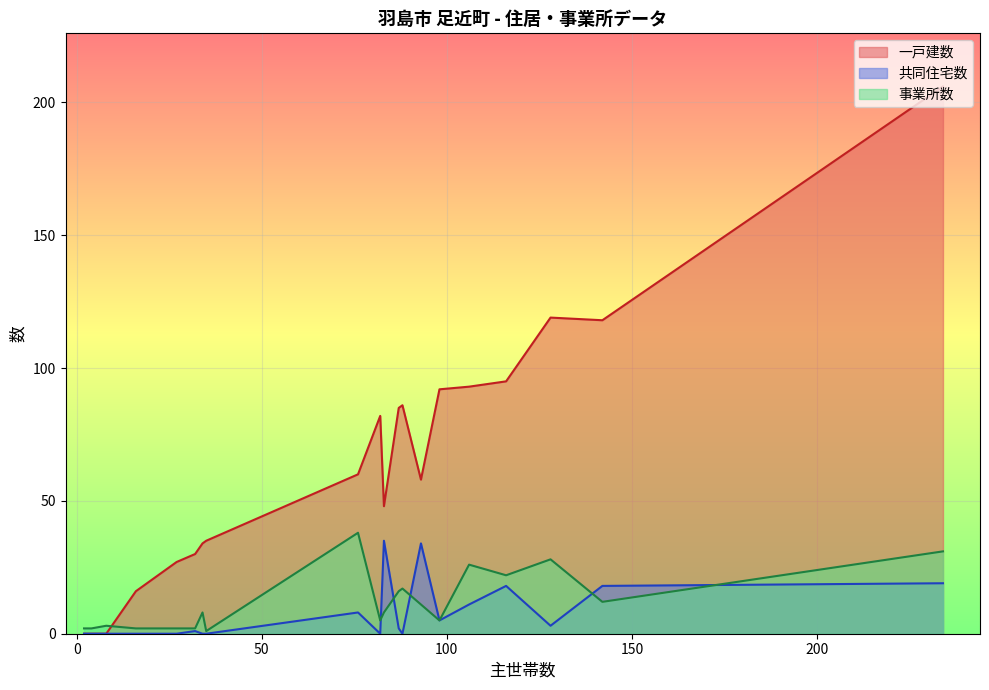

Which series has the largest range (max minus min)?

一戸建数